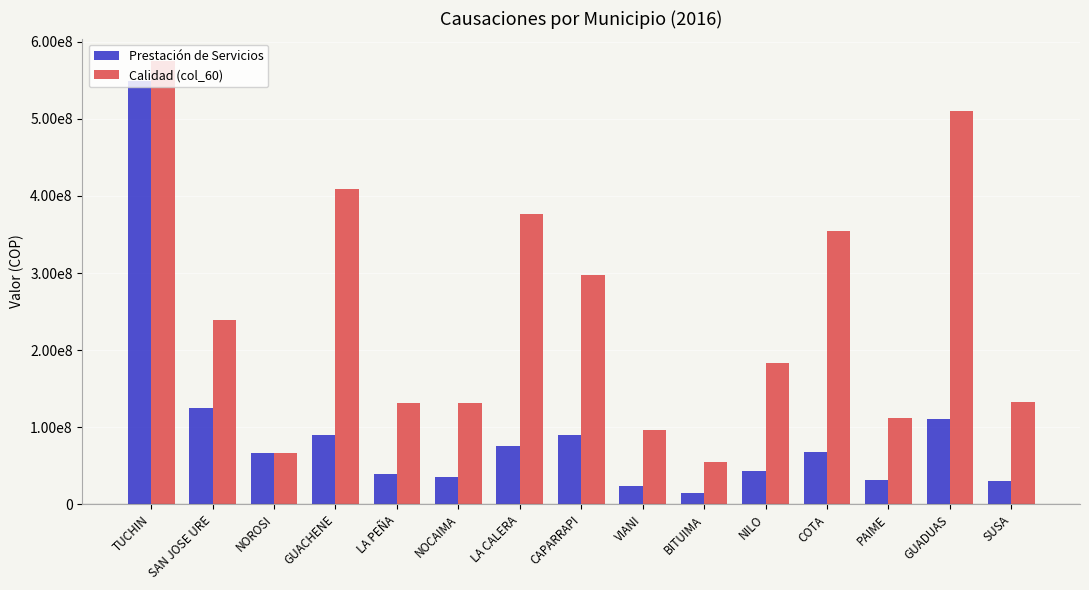

Are the bars horizontal?

No